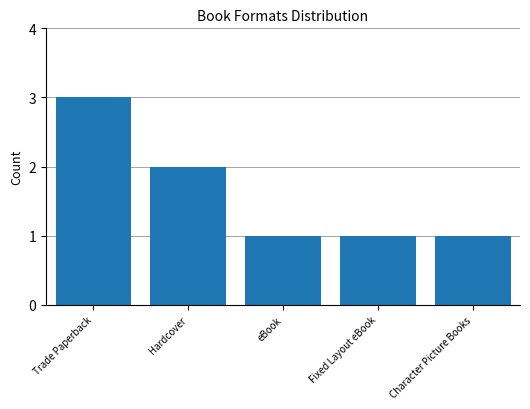

What is the difference between the second highest and second lowest values?

1